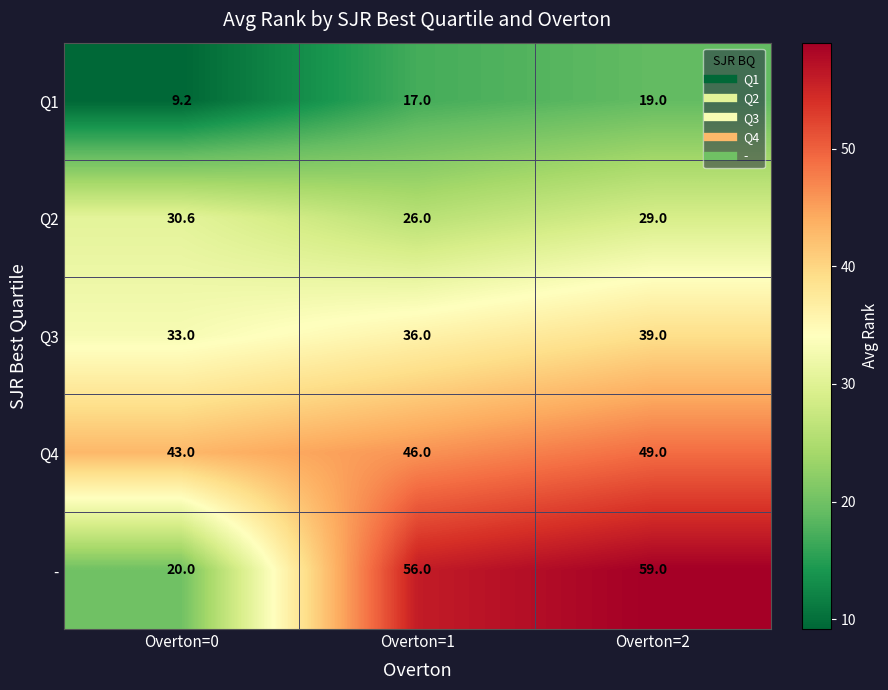

What is the spread (max minus min) of values at Overton=2?

40.0